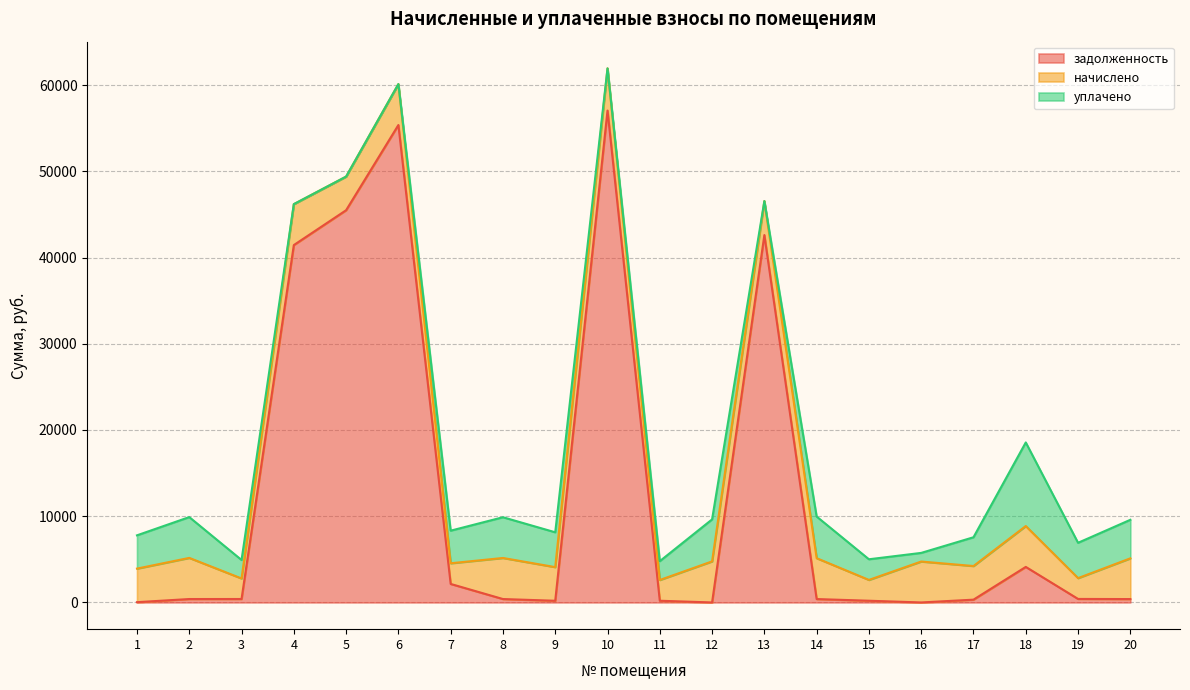

What is the difference between the second highest and second lowest values in the начислено series?

2373.6